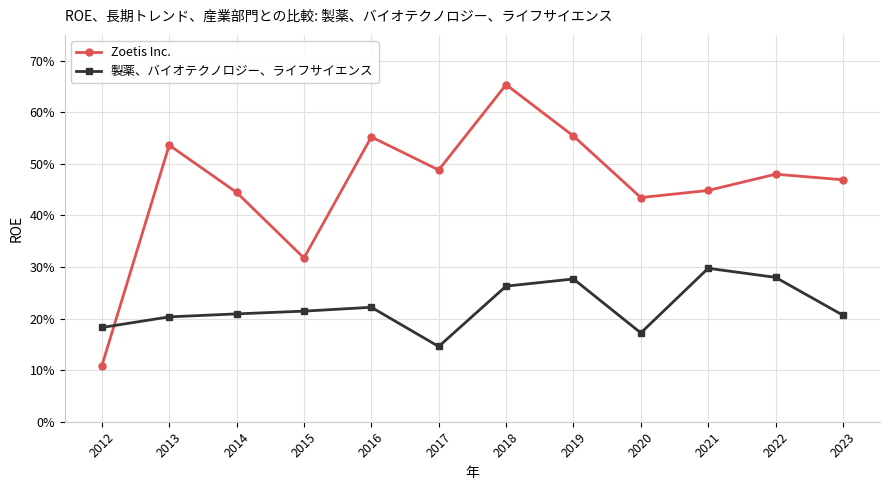

Is this an area chart (filled region under the line)?

No